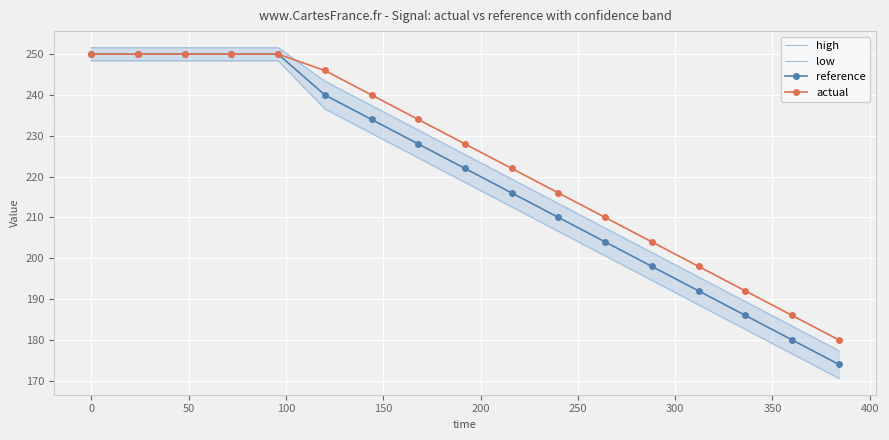

What is the value of the actual point at the 1st from the left?

250.0